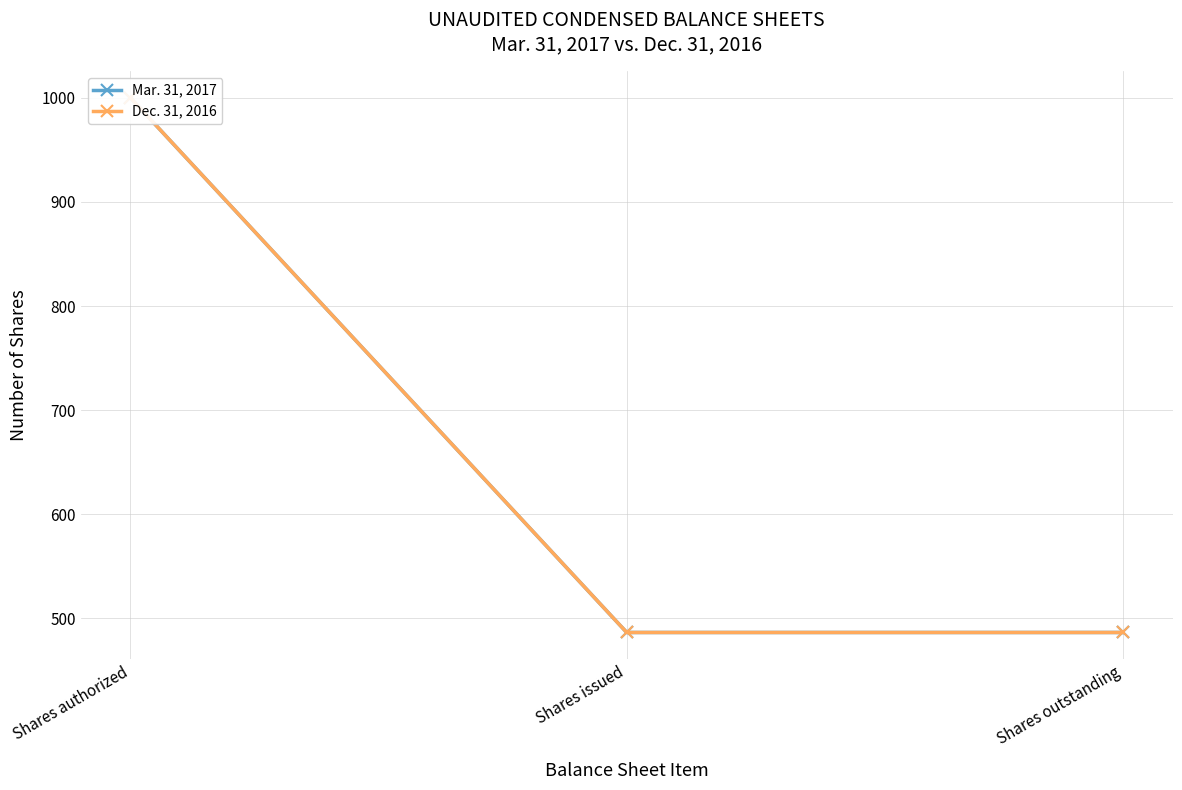

What is the label of the 2nd point from the left?

Shares issued